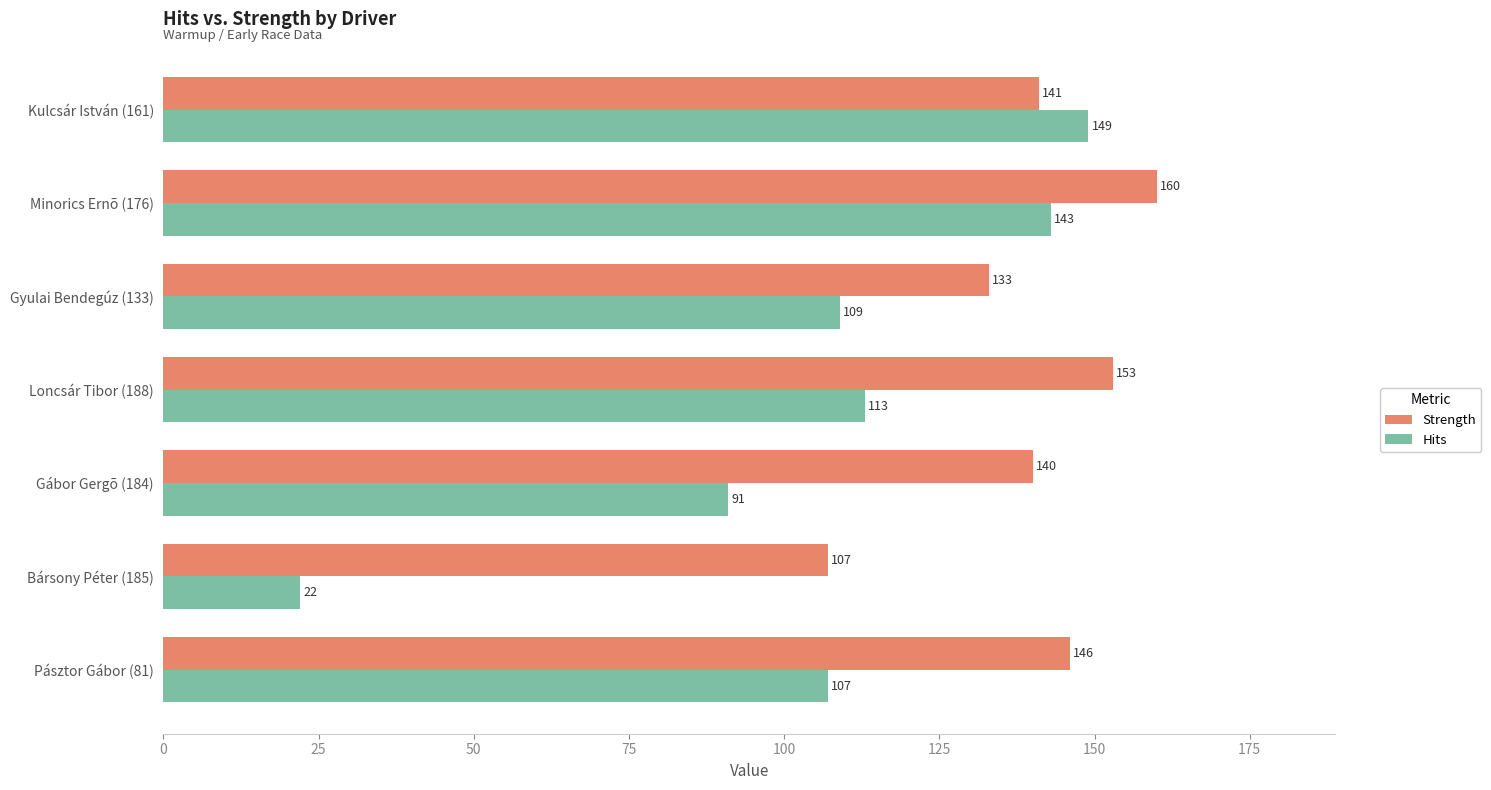

At which label is Strength closest to 133?

Gyulai Bendegúz (133)